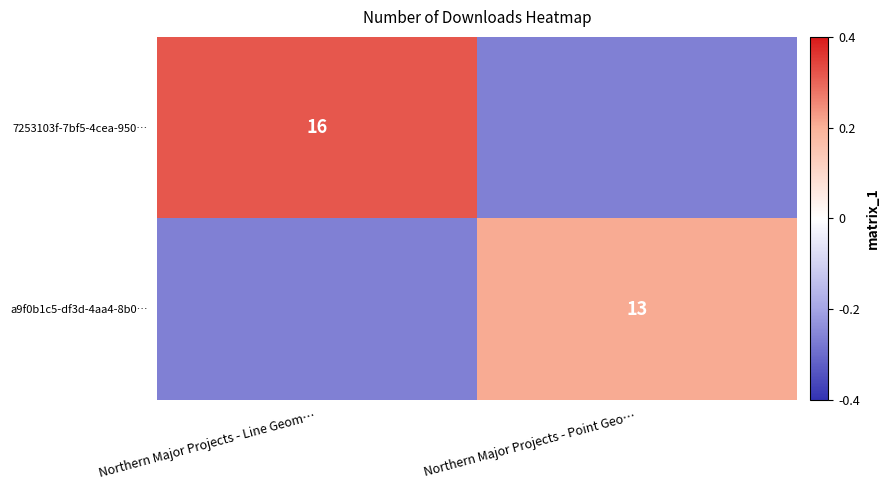

Is the value of 7253103f-7bf5-4cea-950… at Northern Major Projects - Line Geom… greater than the value of a9f0b1c5-df3d-4aa4-8b0… at Northern Major Projects - Point Geo…?

Yes